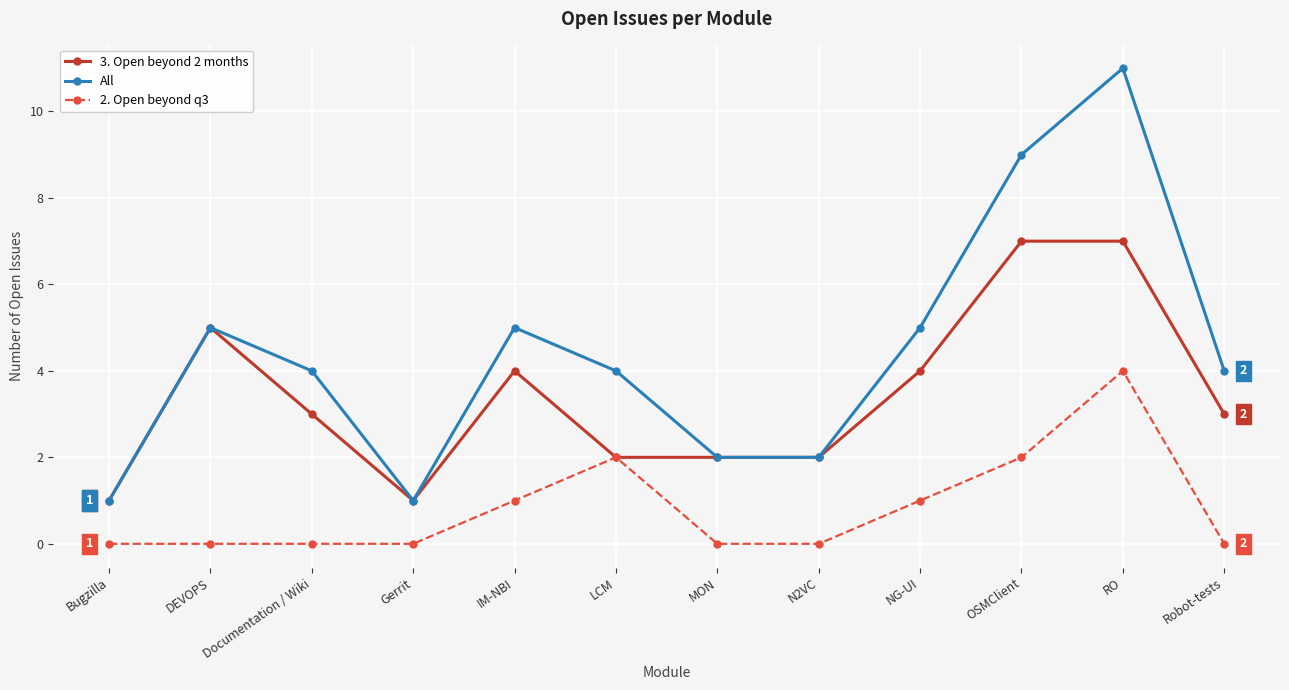

How many distinct data groups are displayed?

3